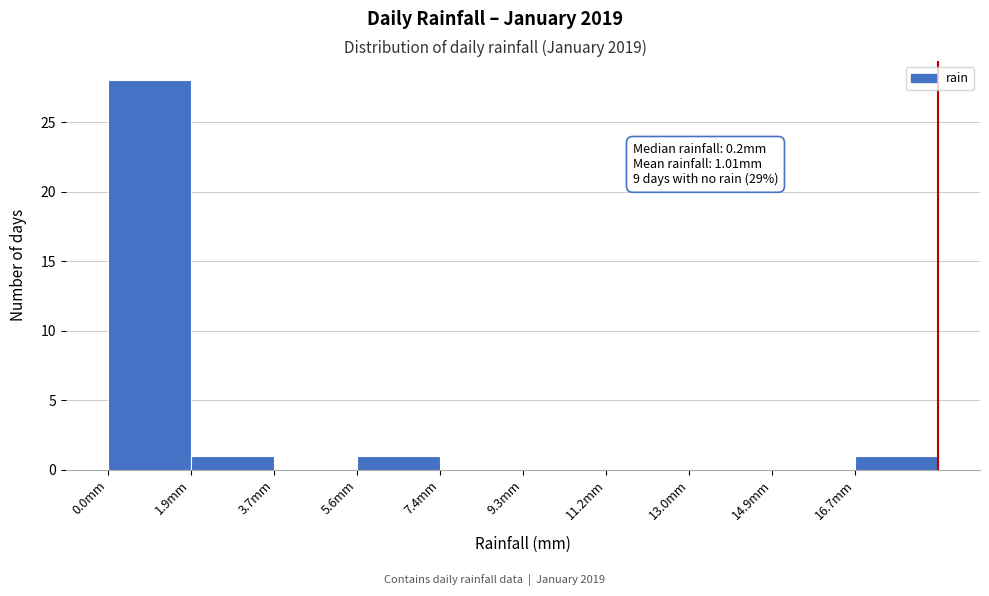

Which range on the x-axis has the tallest bar?

0.00 to 1.86